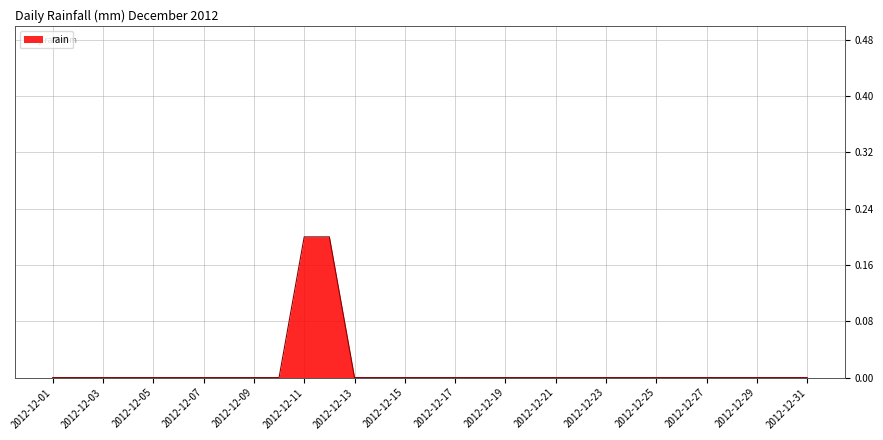

How many values are between 0 and 1?

31